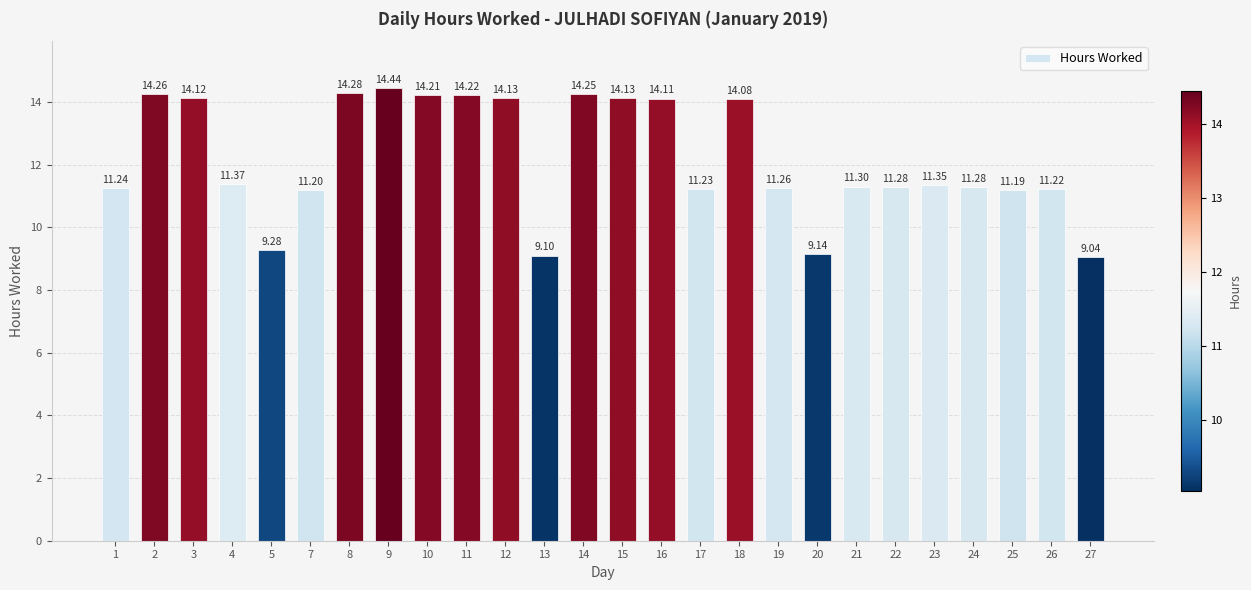

What is the difference between the values at 9 and 19?

3.2